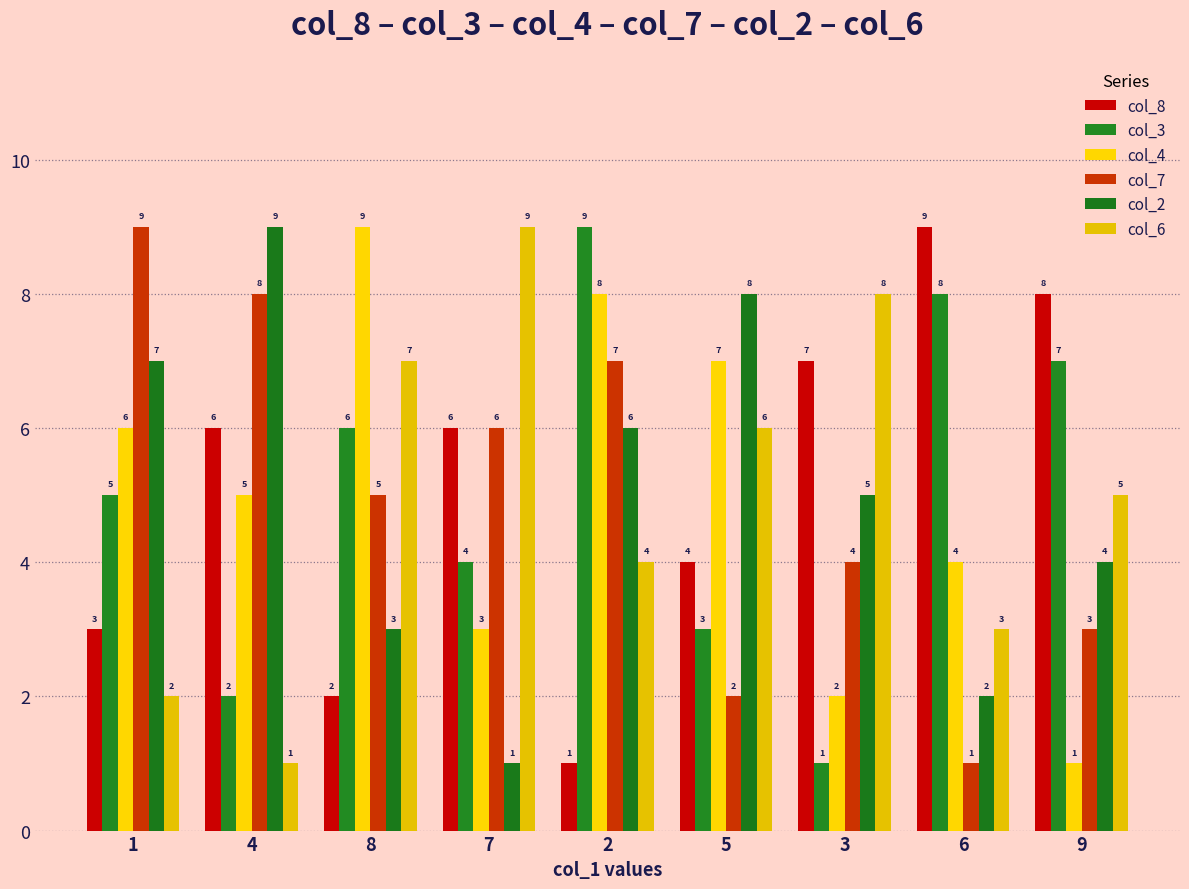

What is the label of the 6th bar from the right?

7